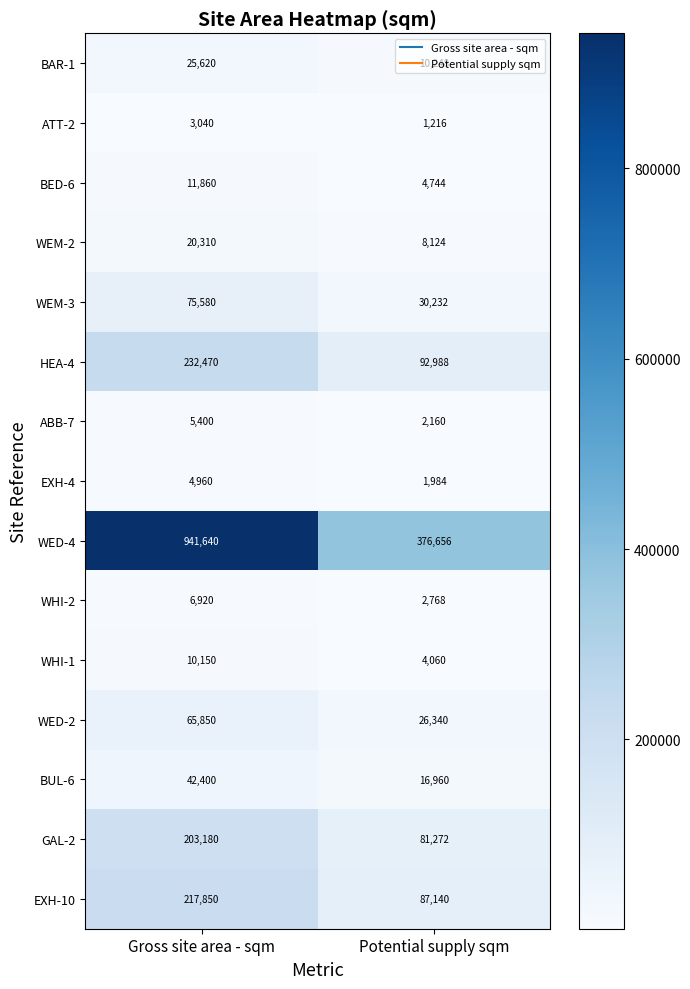

What is the approximate value of GAL-2 at Potential supply sqm, to the nearest 100?

81300